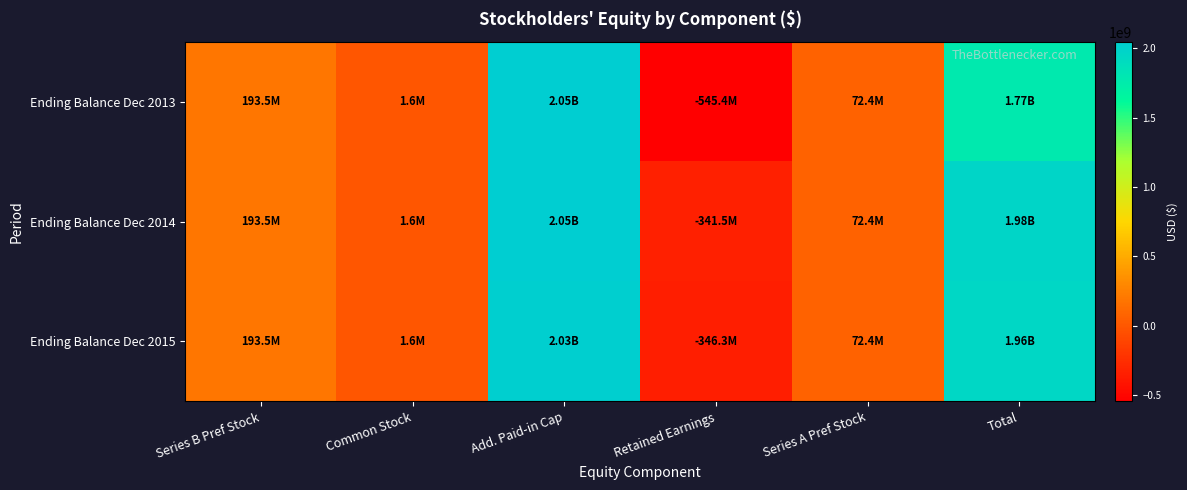

What is the minimum value shown in the chart?

-545390000